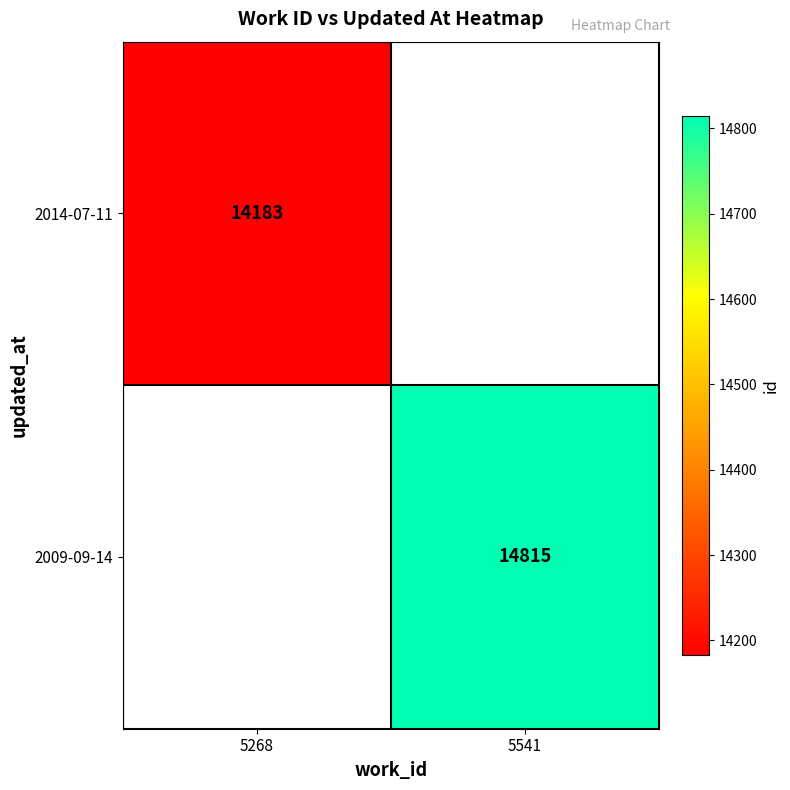

True or false: 2009-09-14 has a value of 8691 at 5541.

False